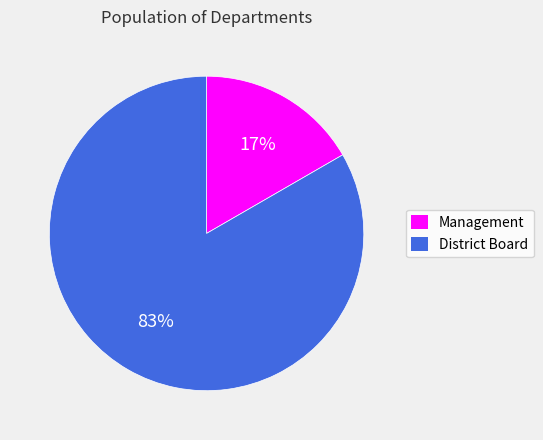

Which slice represents more than half of the pie?

District Board